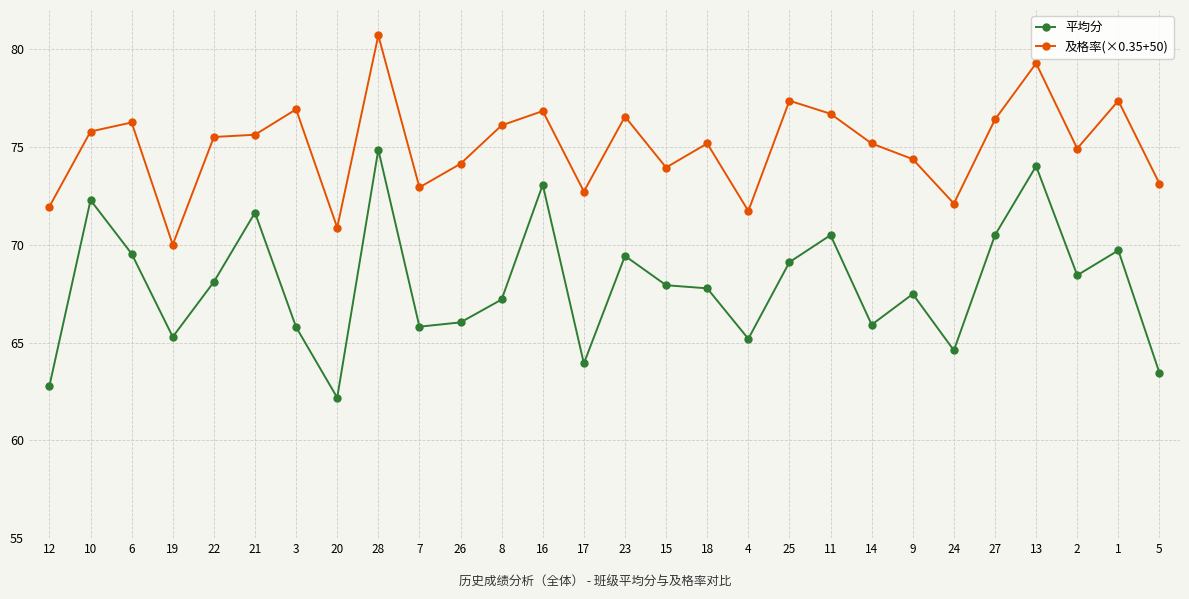

True or false: 平均分 has a value of 109.8 at 28.

False